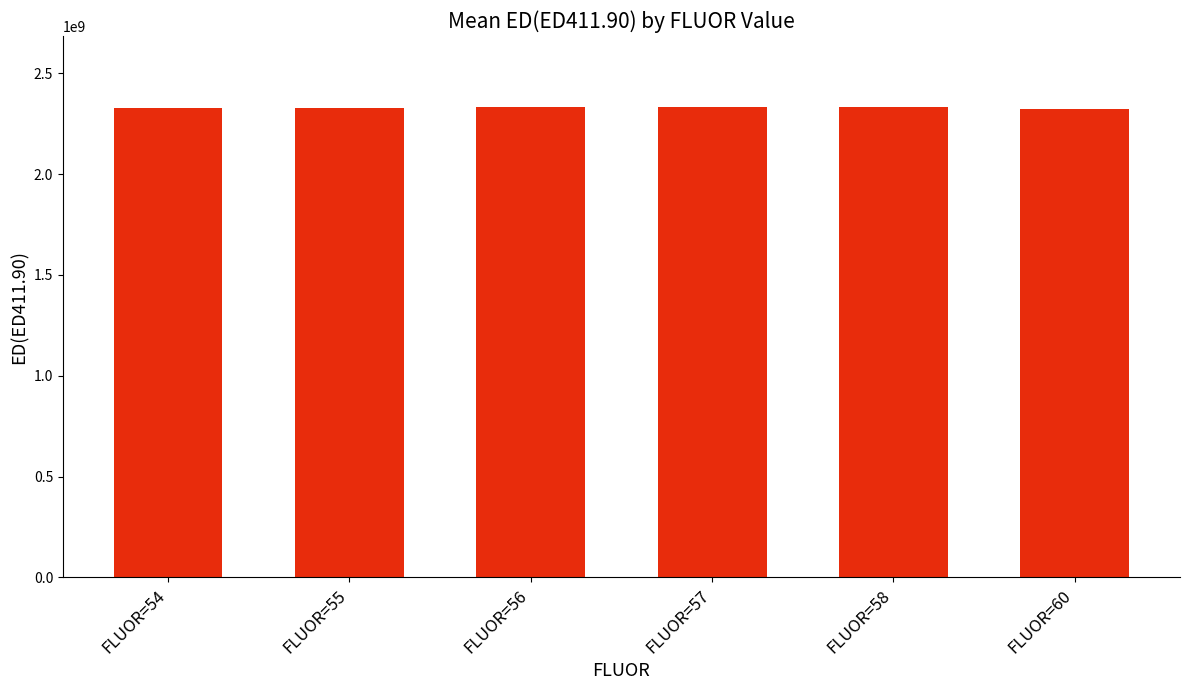

The value at FLUOR=56 is 2331970323. True or false?

True